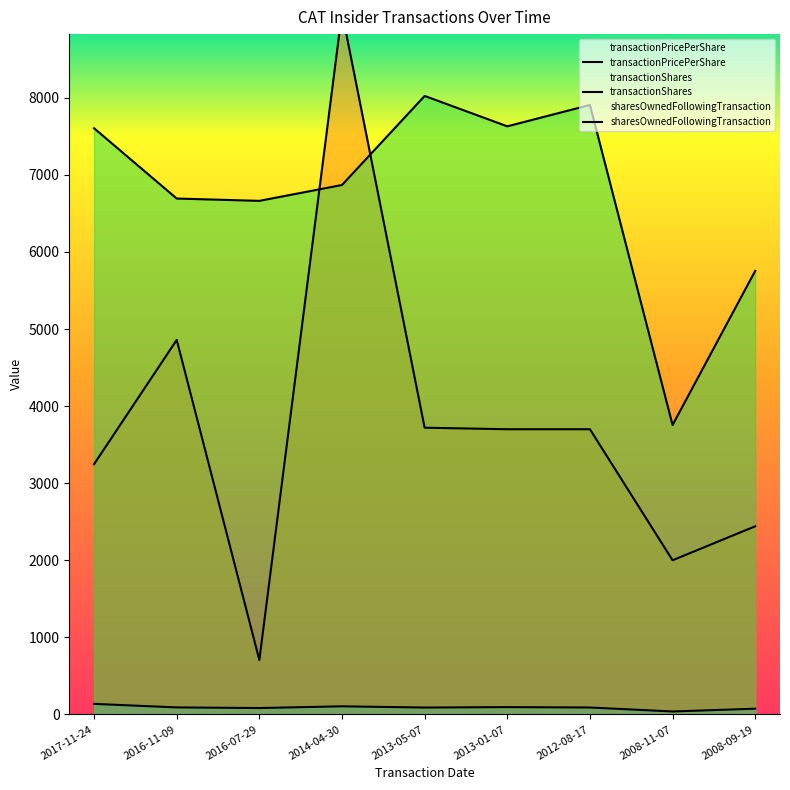

What is the label of the 3rd point from the left?

2016-07-29